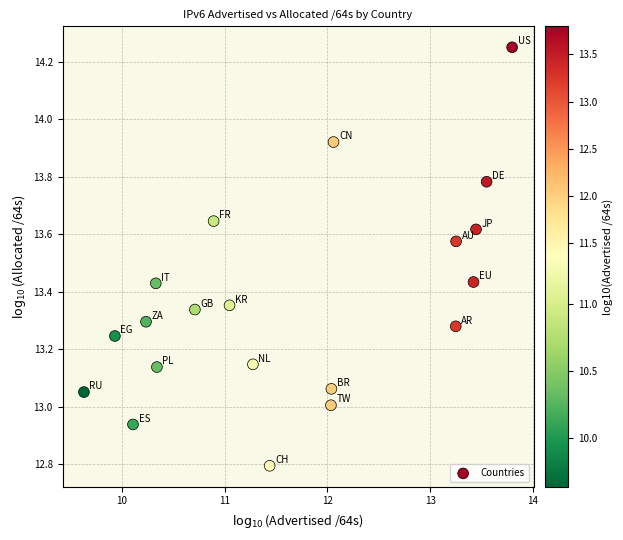

What is the range of X values (max minus min)?

4.2